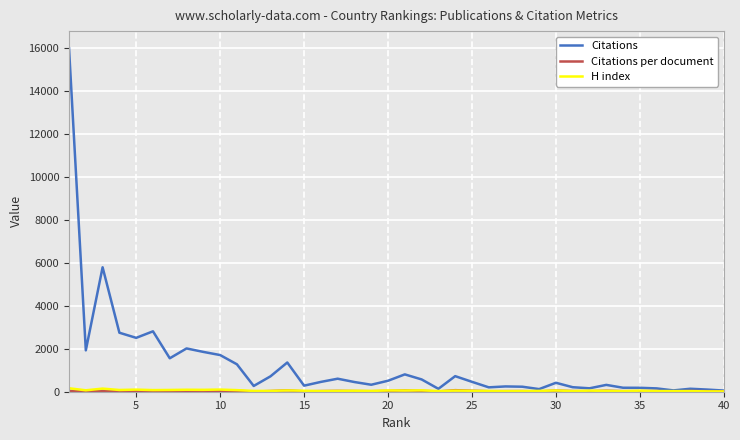

Which series has the widest spread of values?

Citations